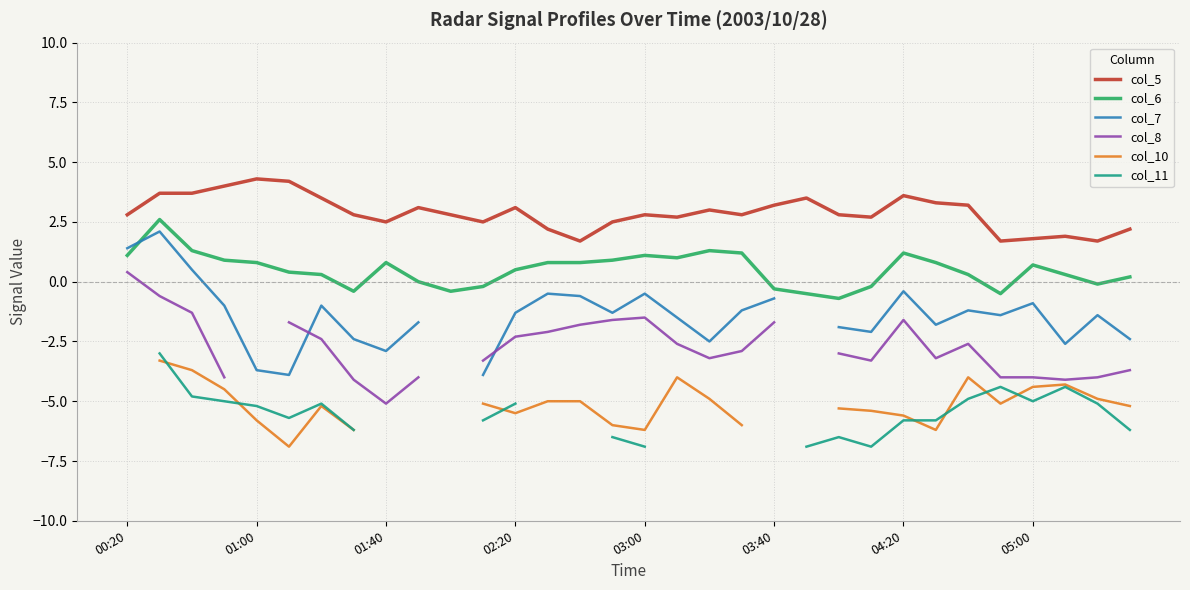

How many categories are shown in the chart?

32